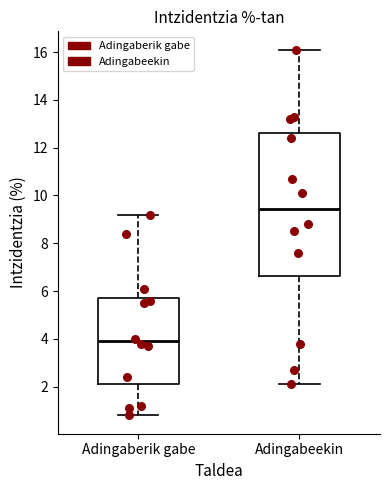

Reading left to right, transcribe this box plot: for each box, give where its median line is, the range the box spans, and where its two whiskers end, as read against the y-axis. The values are not printed on the chart, so give them approximately, as read against the axis.

Adingaberik gabe: median 4.0, box 2.2 to 5.8, whiskers 0.8 to 9.2
Adingabeekin: median 9.4, box 6.6 to 12.6, whiskers 2.2 to 16.2